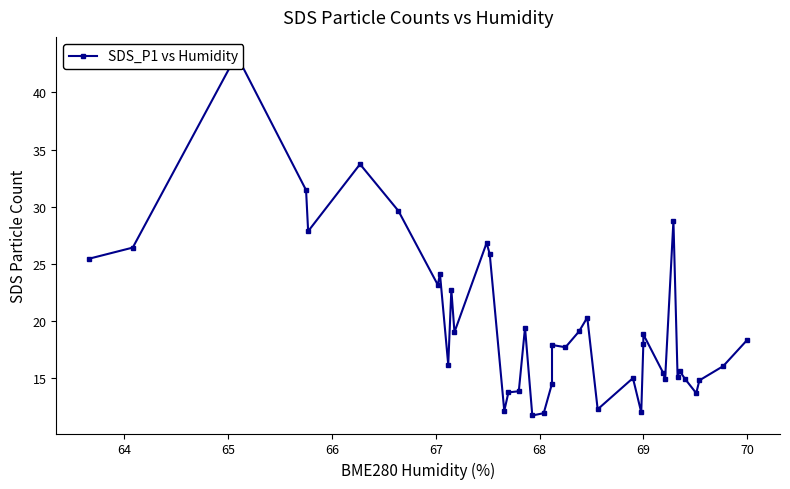

Which category has the highest value across all series?

65